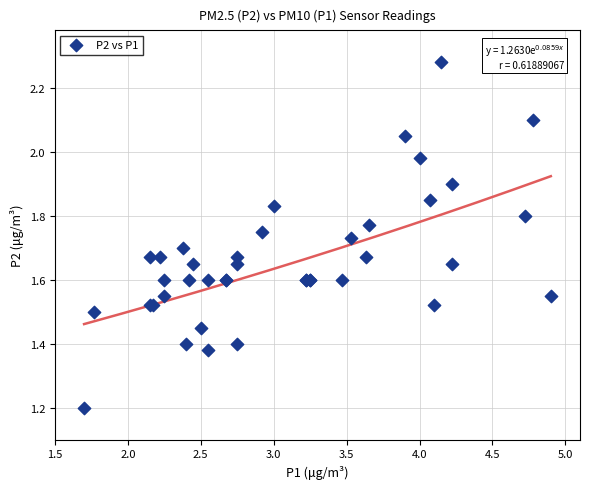

What Y value in the scatter plot is closest to 1?

1.2